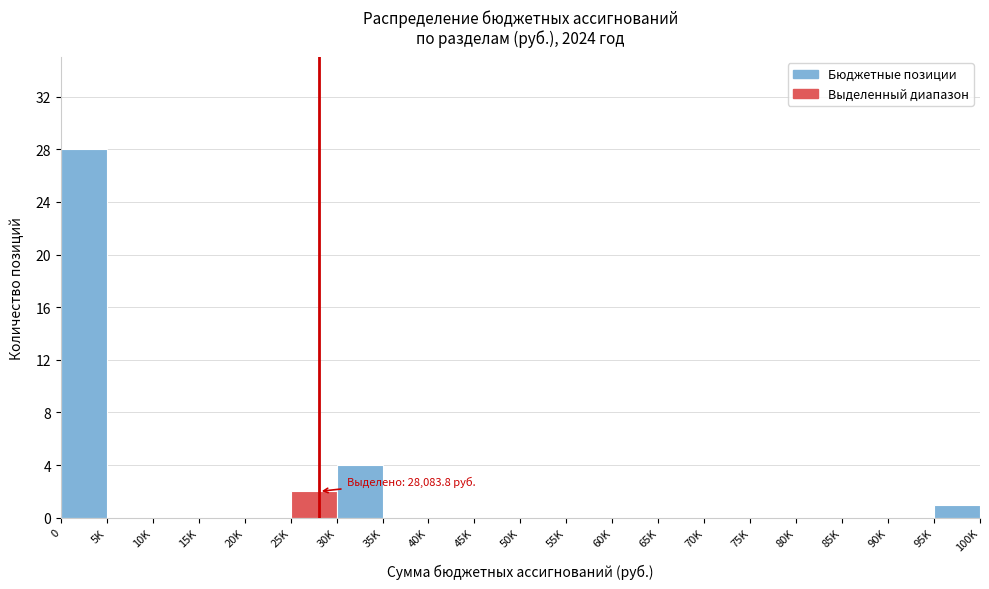

Reading right to left, what are all the values shown in this chart?

95K=1	90K=0	85K=0	80K=0	75K=0	70K=0	65K=0	60K=0	55K=0	50K=0	45K=0	40K=0	35K=0	30K=4	25K=2	20K=0	15K=0	10K=0	5K=0	0=28